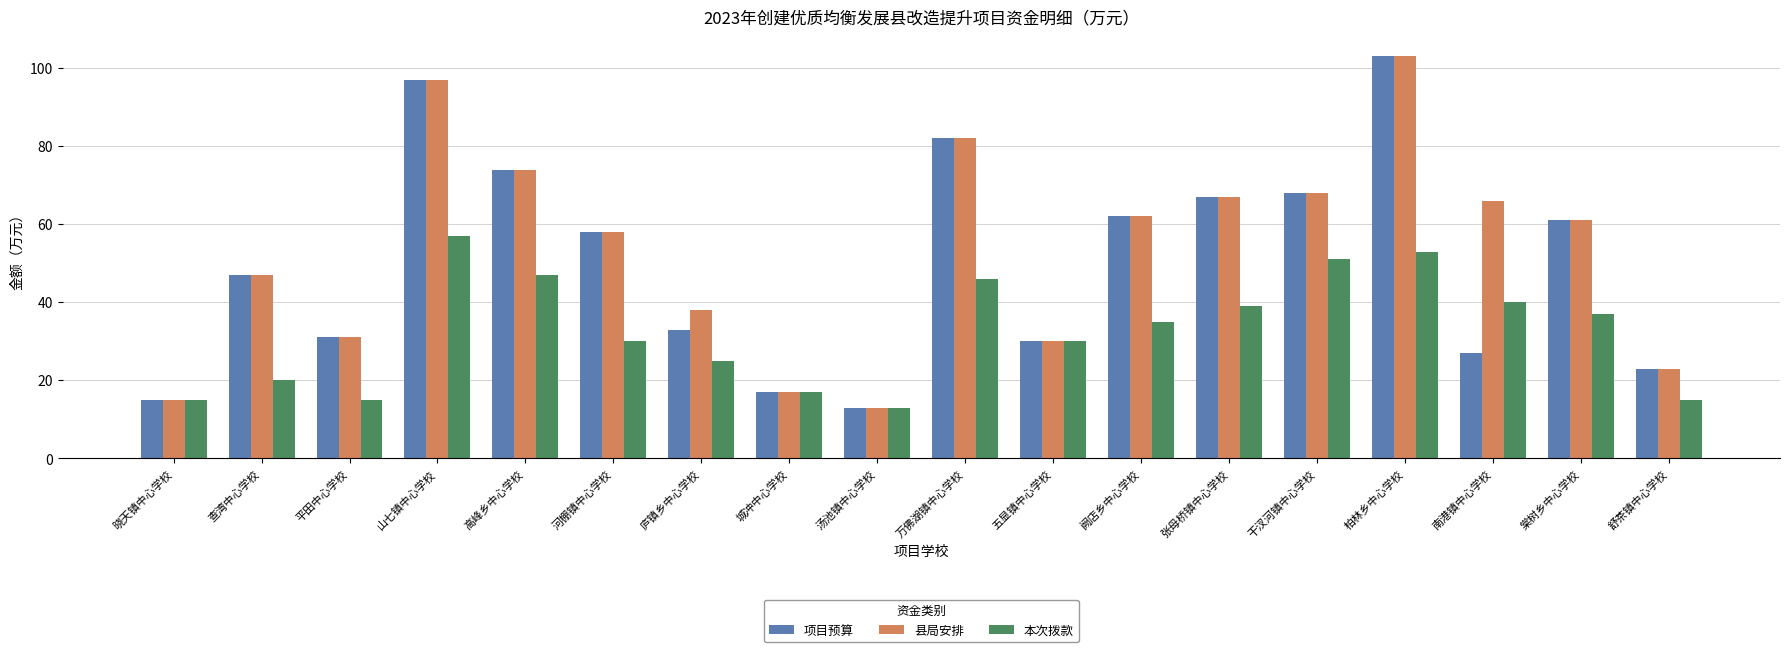

What is the difference between the maximum and minimum values in the 项目预算 series?

90